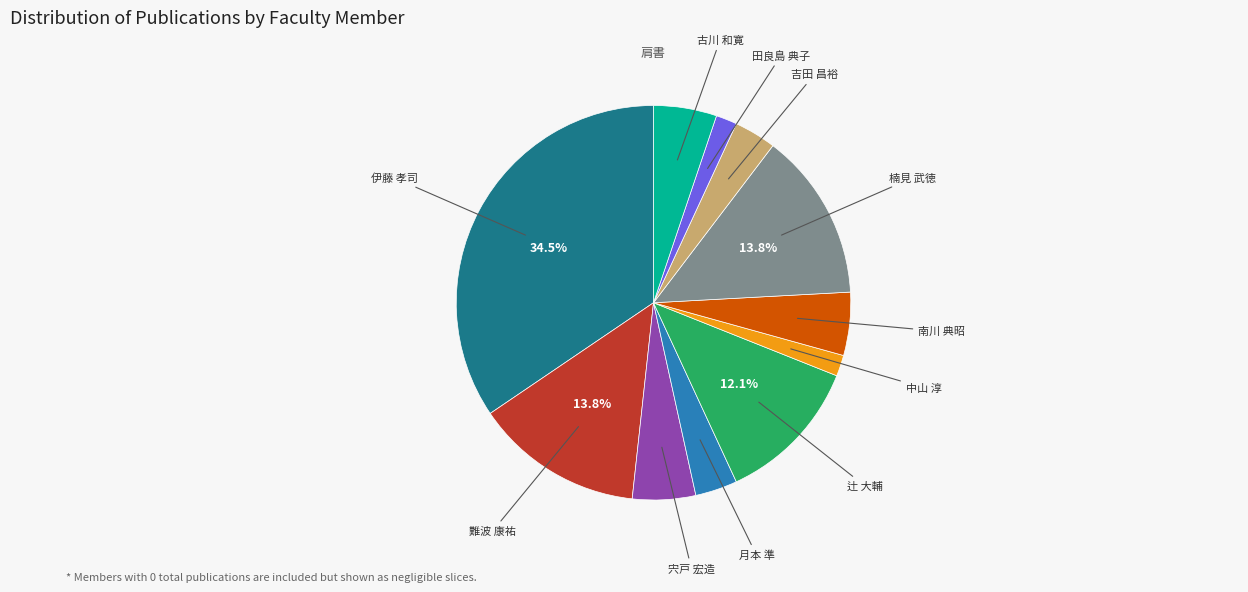

Does any single category account for the majority?

No